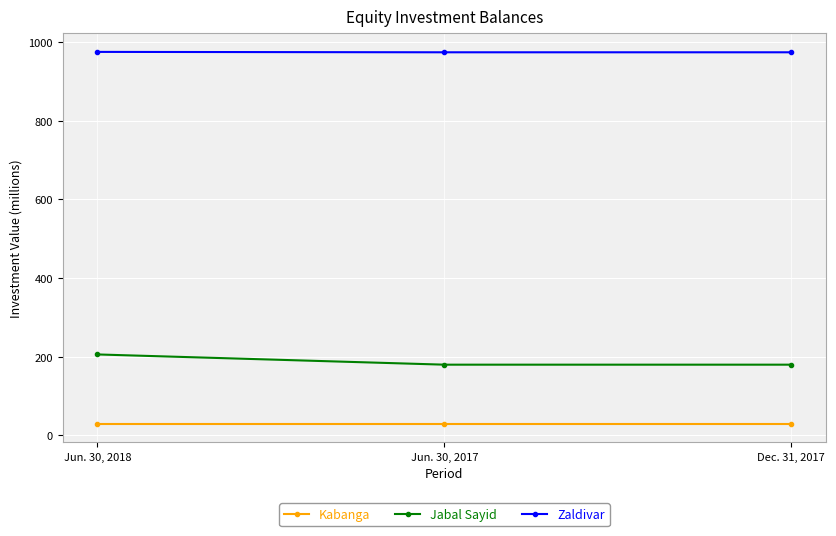

Rank the series by their average value, from lowest to highest.

Kabanga, Jabal Sayid, Zaldivar